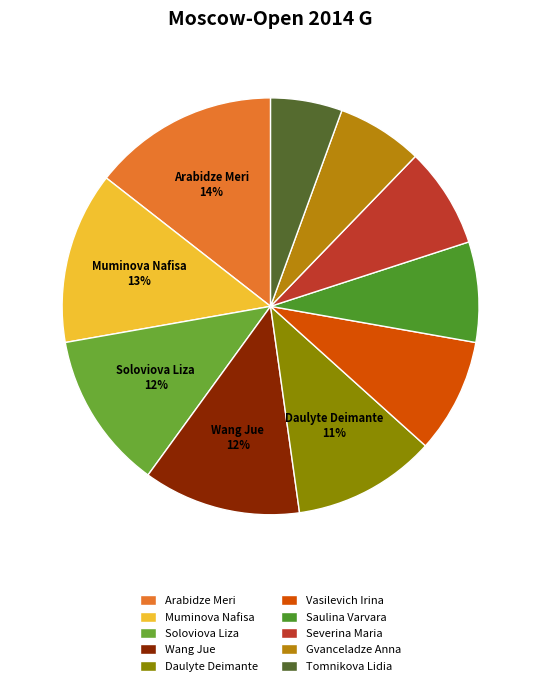

Which slice is the largest?

Arabidze Meri